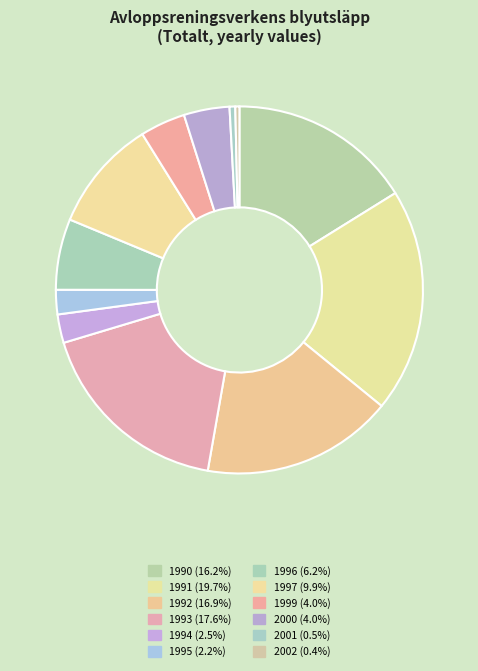

To the nearest percent, what is the difference between the largest and smallest slice percentages?

19%